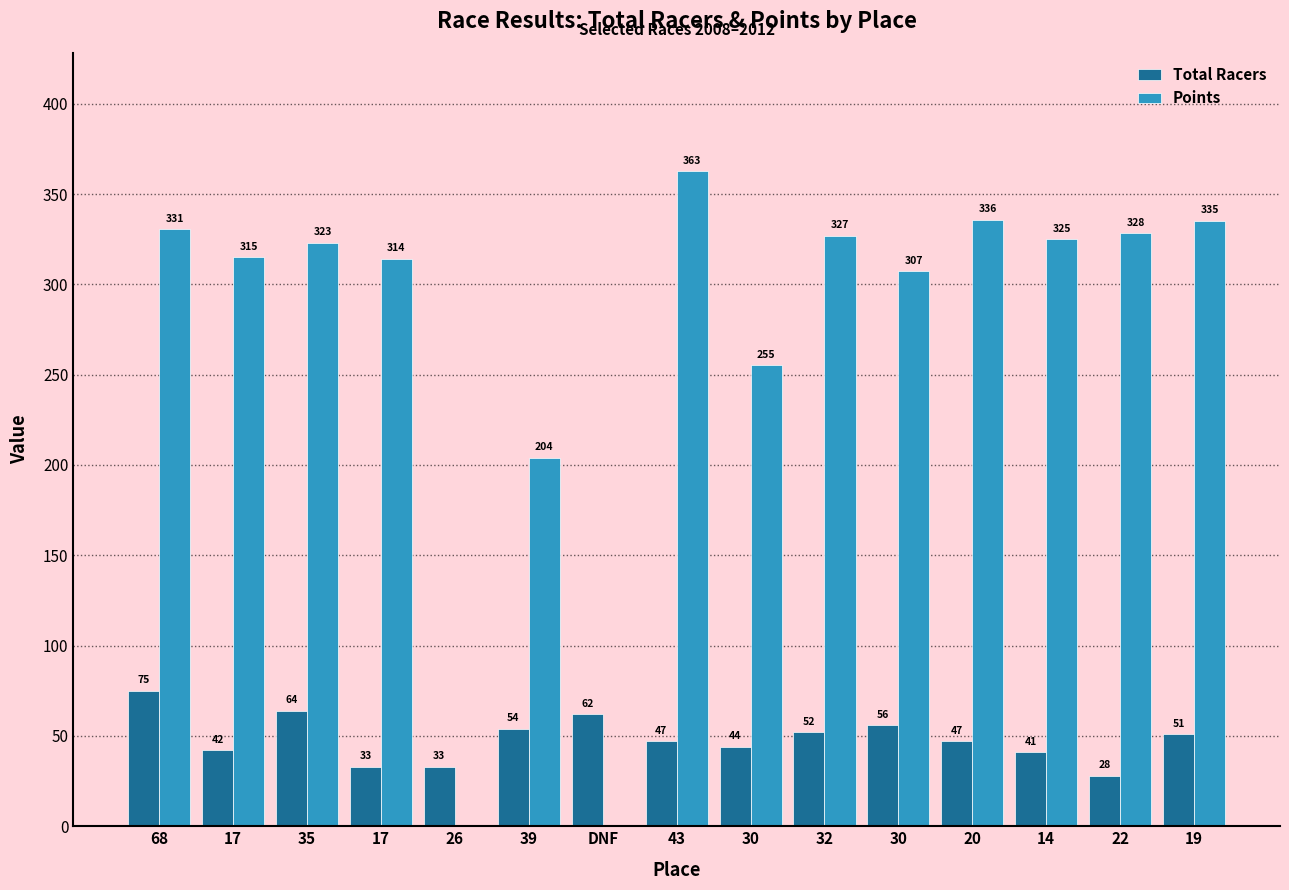

How many categories are shown in the chart?

15